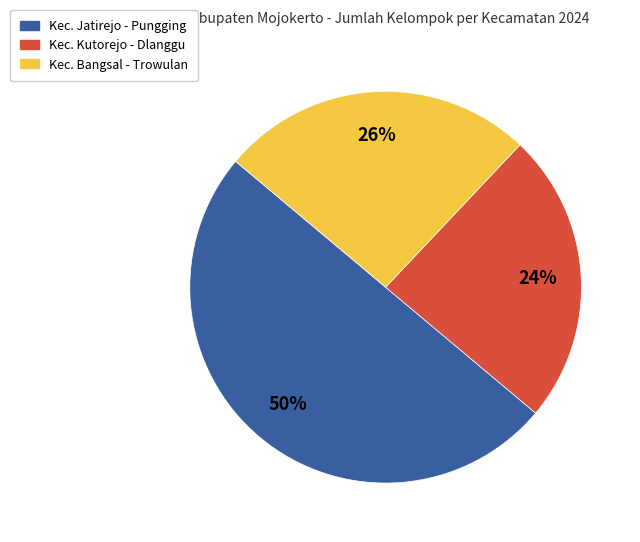

To the nearest percent, what is the average slice percentage?

33%